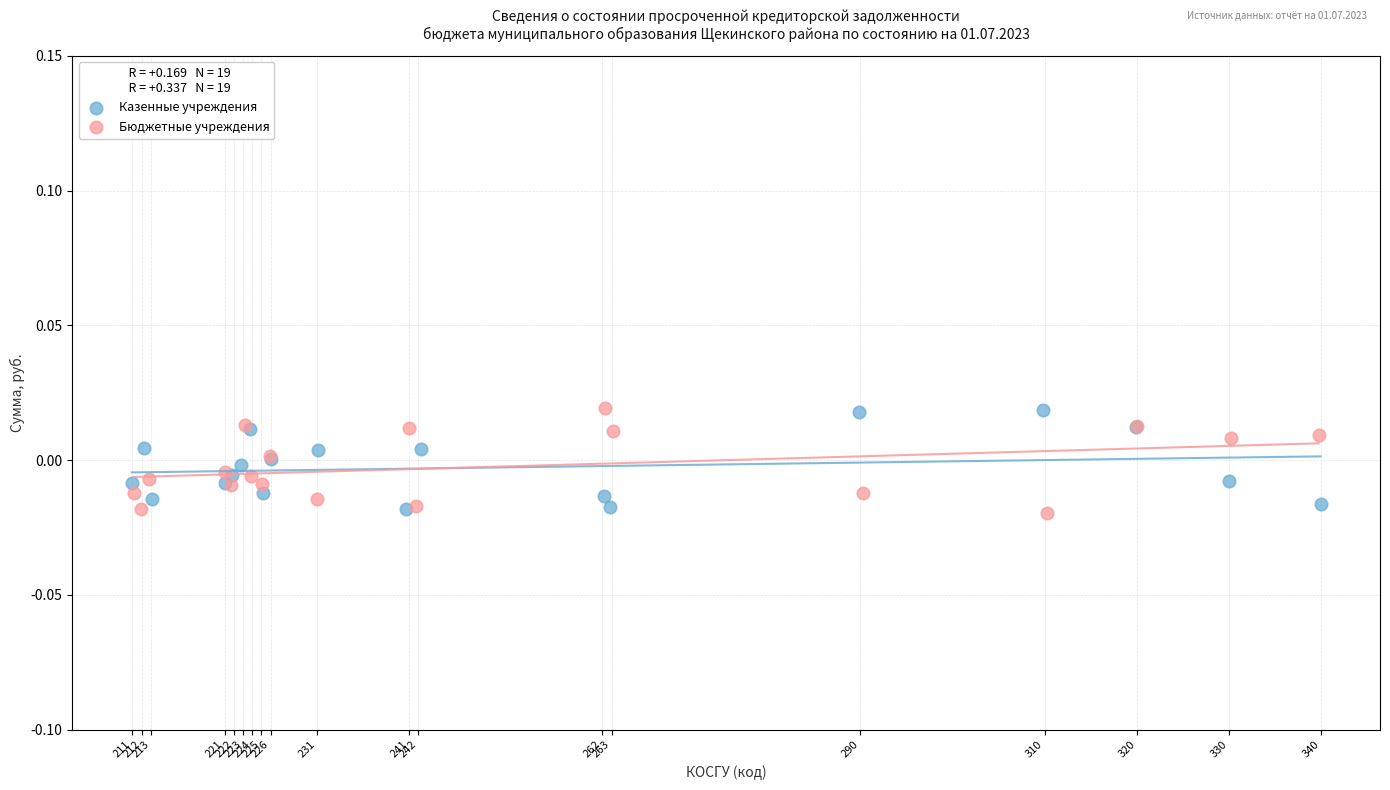

What are all the series names shown in the legend?

Казенные учреждения, Бюджетные учреждения